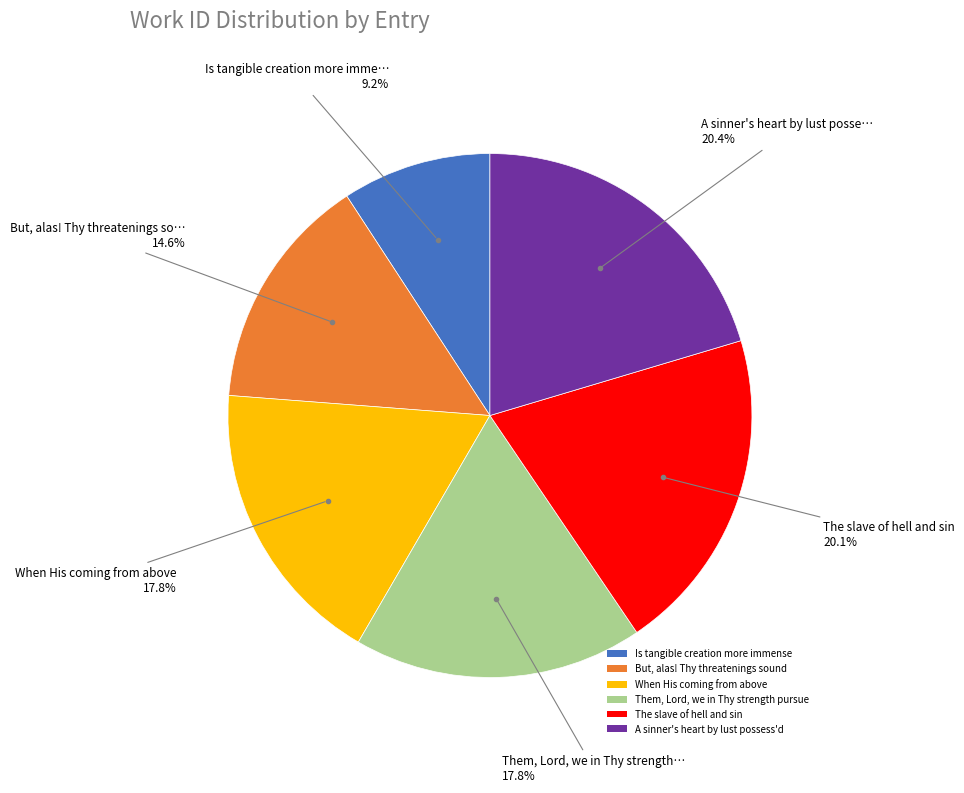

Approximately how many times larger is the value at A sinner's heart by lust possess'd compared to Is tangible creation more immense?

2.2